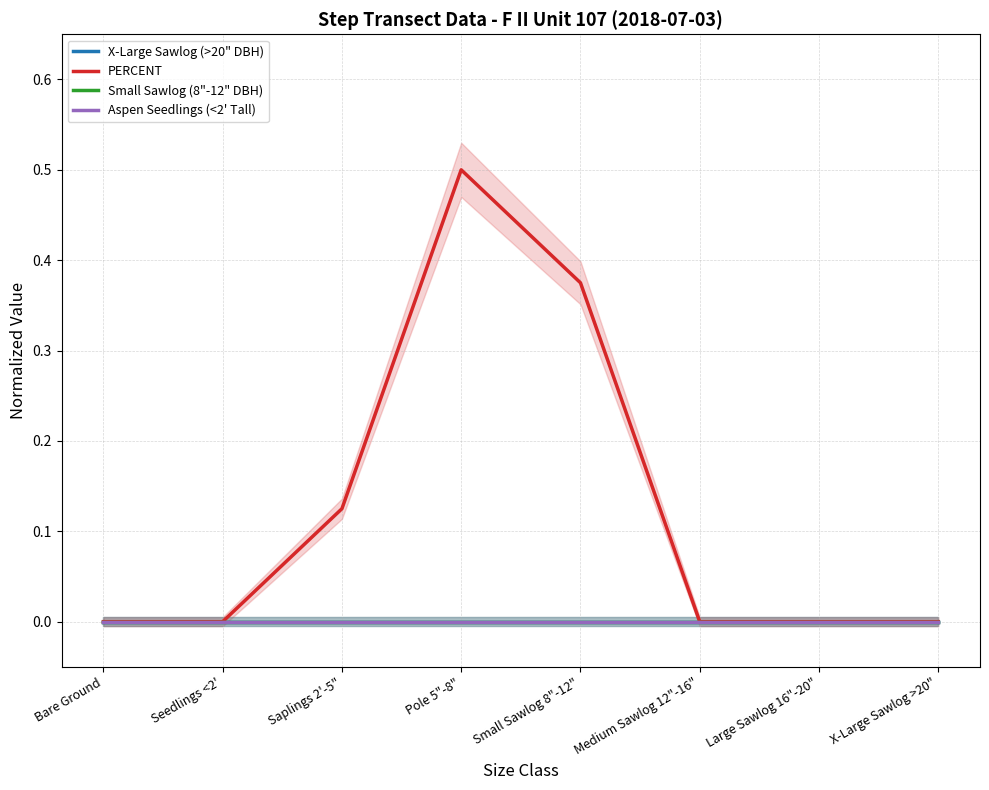

What are all the series names shown in the legend?

X-Large Sawlog (>20" DBH), PERCENT, Small Sawlog (8"-12" DBH), Aspen Seedlings (<2' Tall)